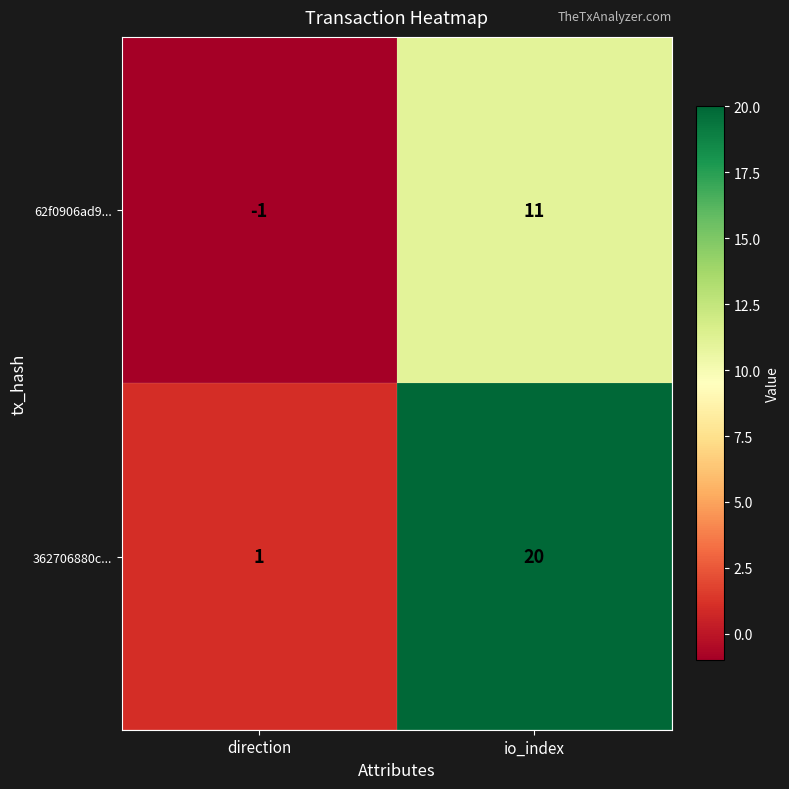

Reading left to right, extract all data points from this chart.

62f0906ad9...: direction=-1	io_index=11
362706880c...: direction=1	io_index=20